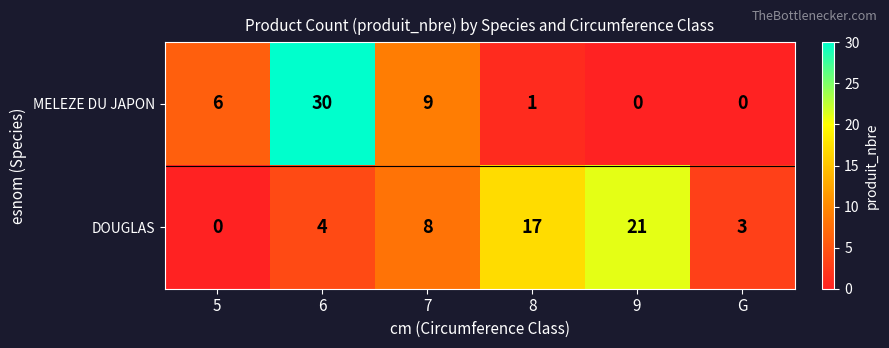

At which category is the sum across all series the highest?

6